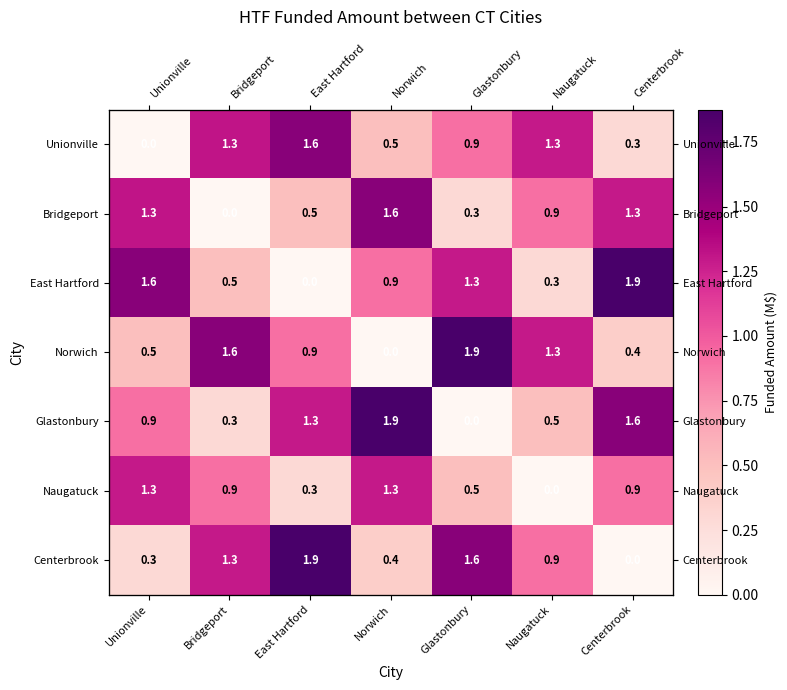

How many positive values does the Norwich series have?

6